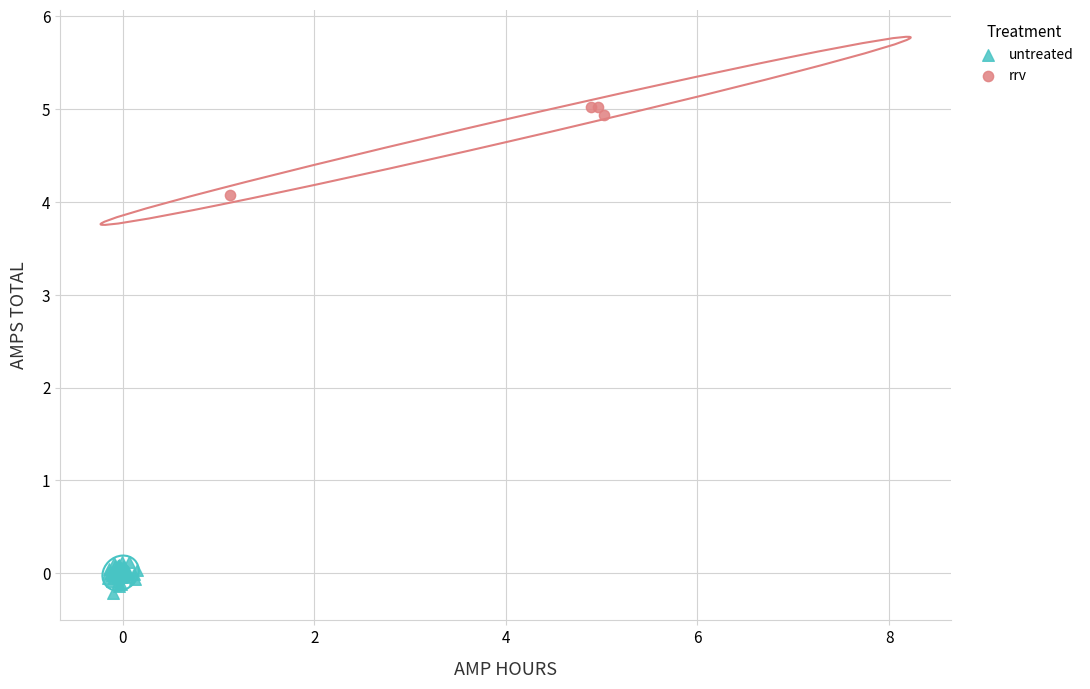

Which series reaches the minimum Y coordinate?

untreated